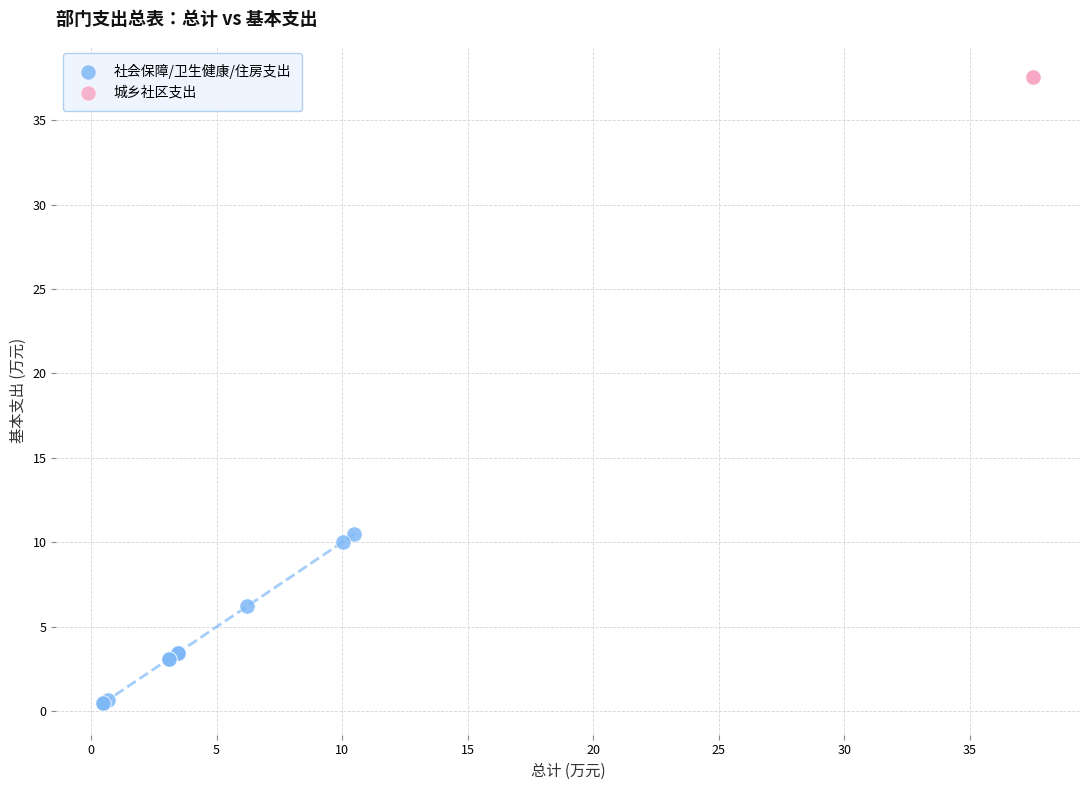

Which series reaches the maximum Y coordinate?

城乡社区支出